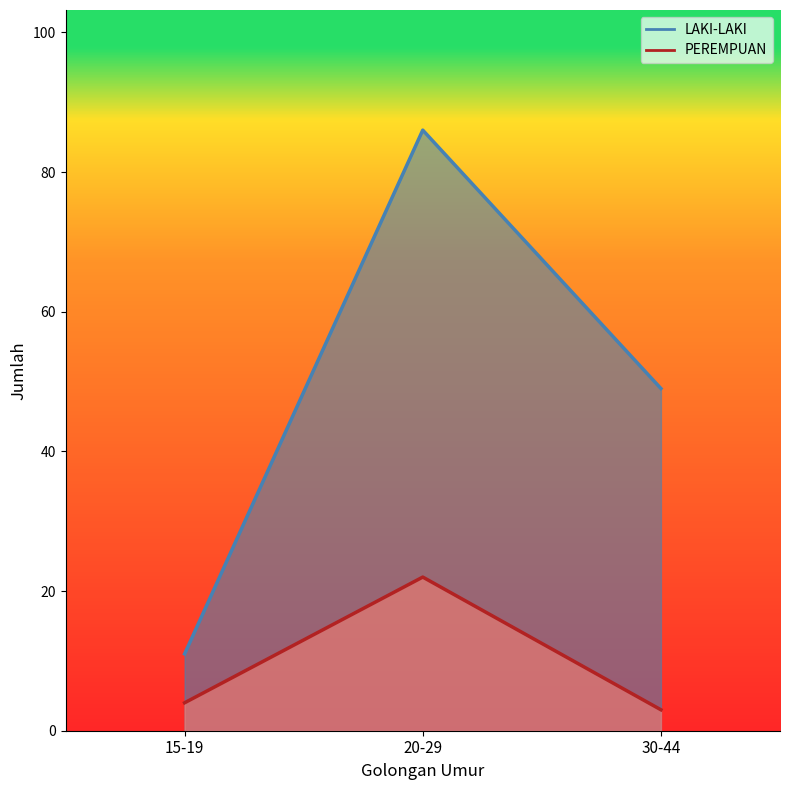

What is the sum of all LAKI-LAKI values?

146